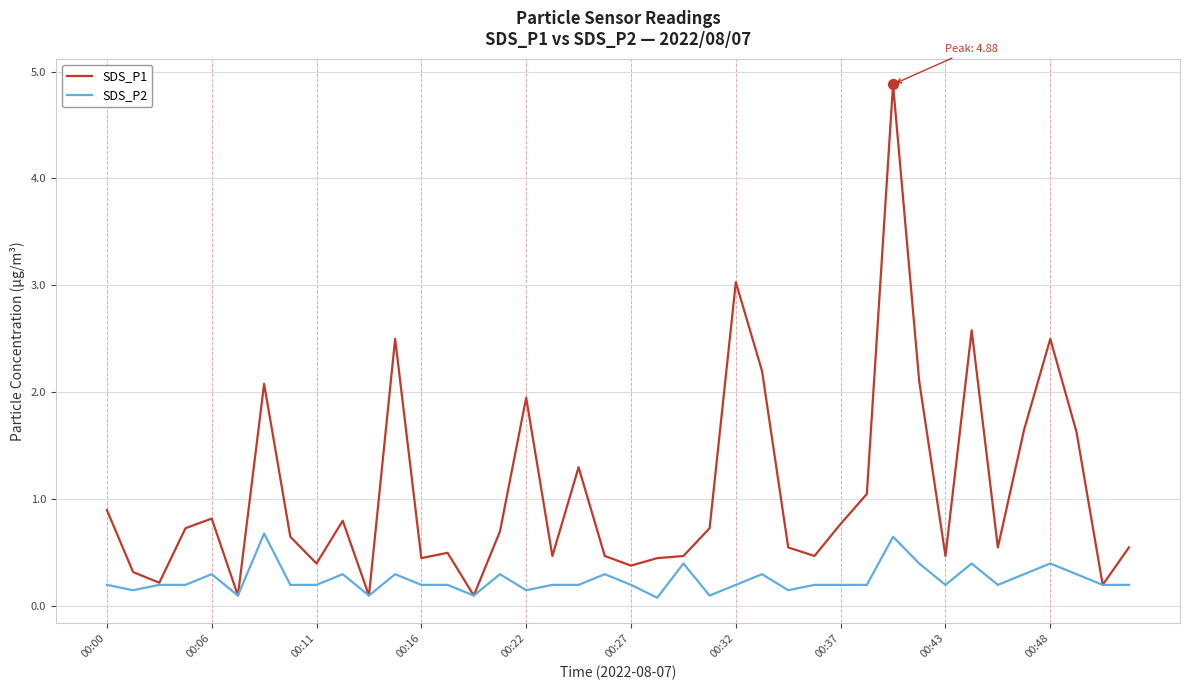

Which series has the largest total across all categories?

SDS_P1